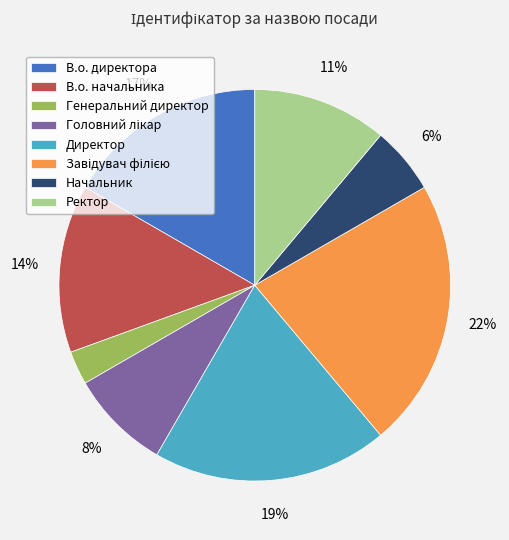

The В.о. директора slice represents 17% of the pie. True or false?

True